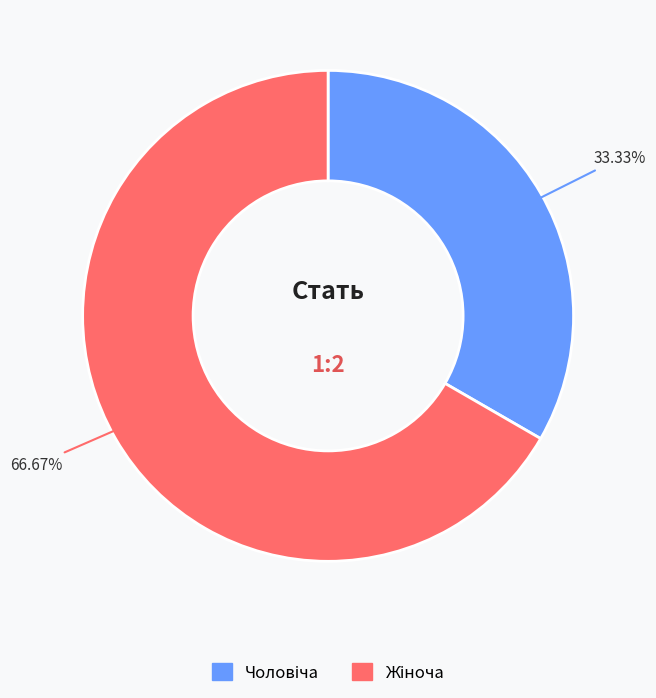

Is there a majority slice in this chart?

Yes